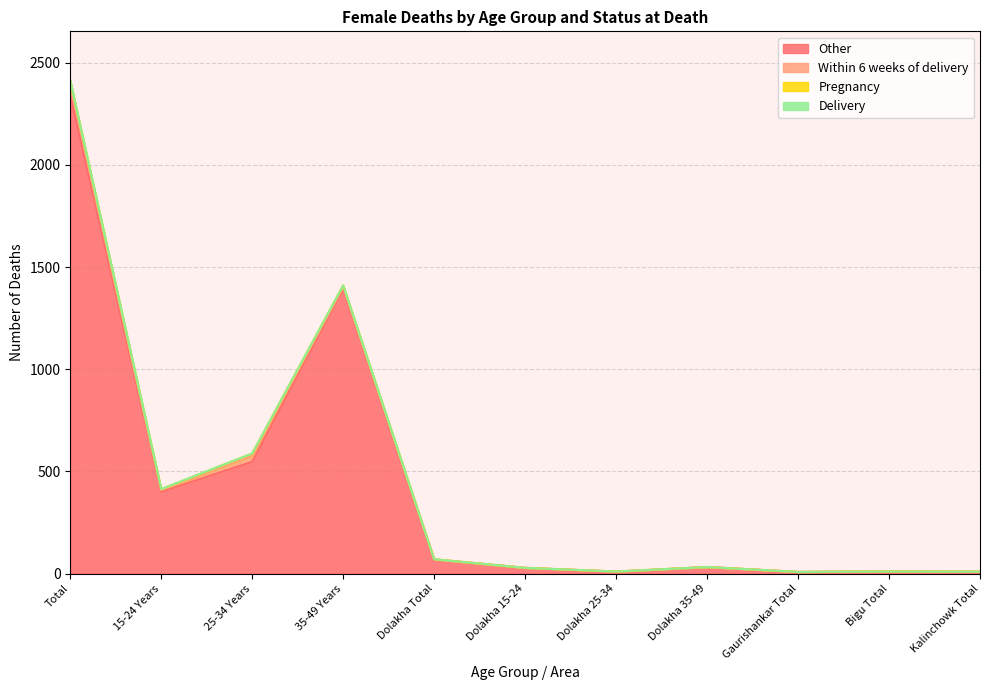

What are all the series names shown in the legend?

Pregnancy, Within 6 weeks of delivery, Delivery, Other